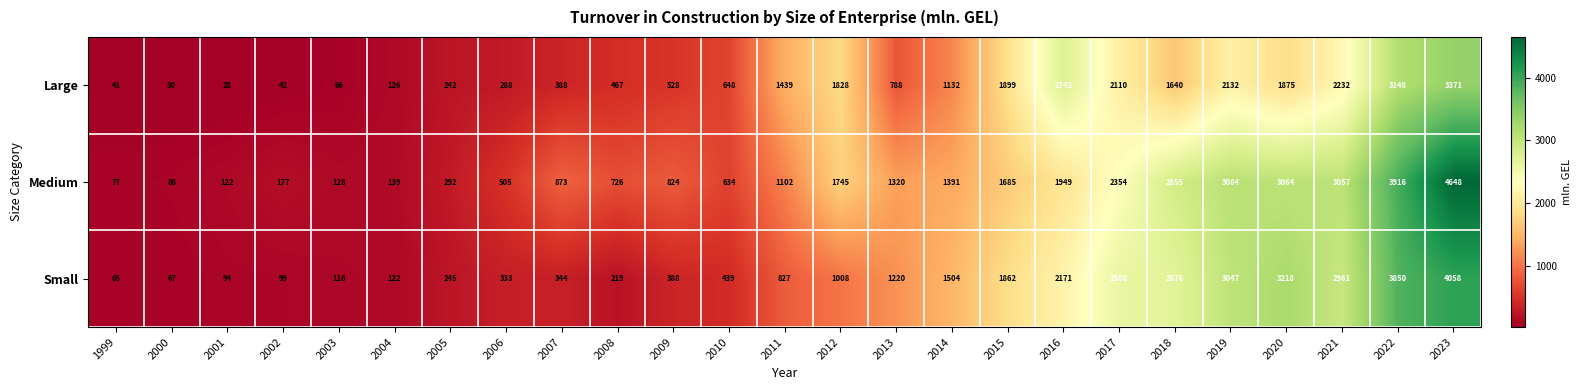

List the series in order of their peak value, highest first.

Medium, Small, Large